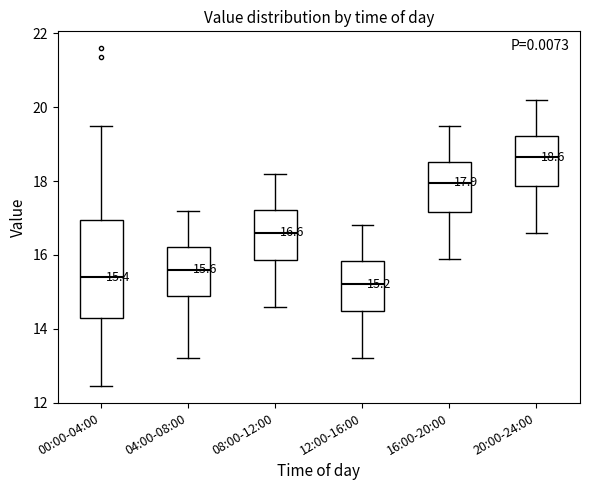

Comparing the boxes themselves (not the whiskers), which one is the tallest?

00:00-04:00